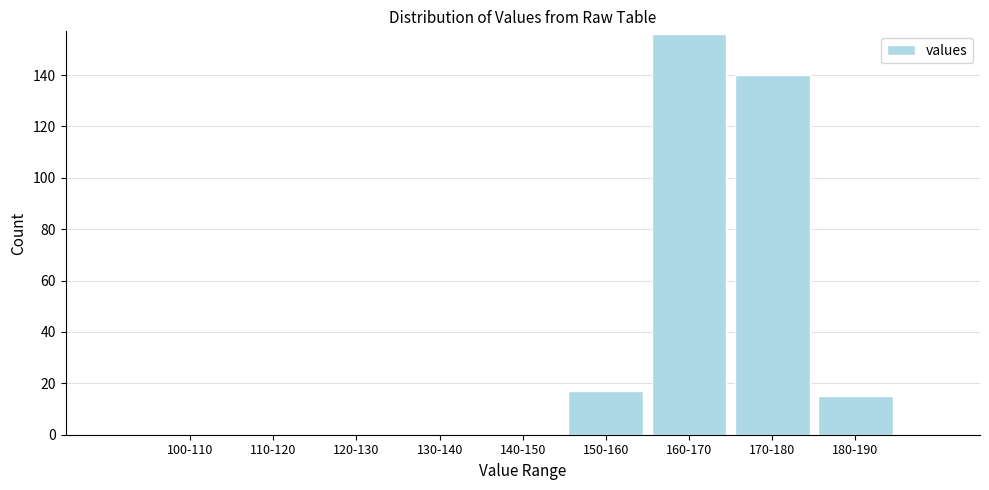

Reading right to left, extract all data points from this chart.

180-190=15	170-180=140	160-170=156	150-160=17	140-150=0	130-140=0	120-130=0	110-120=0	100-110=0